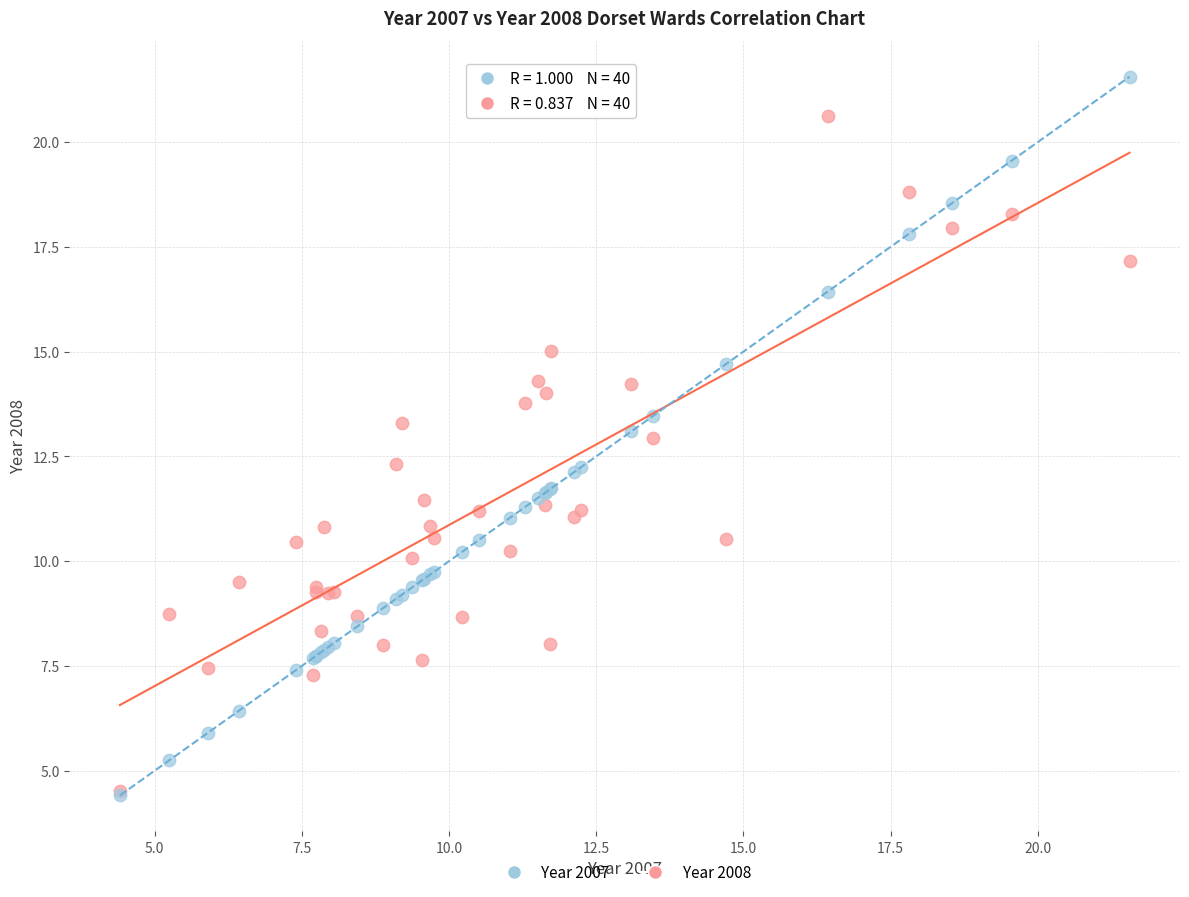

What are all the series names shown in the legend?

Year 2007, Year 2008